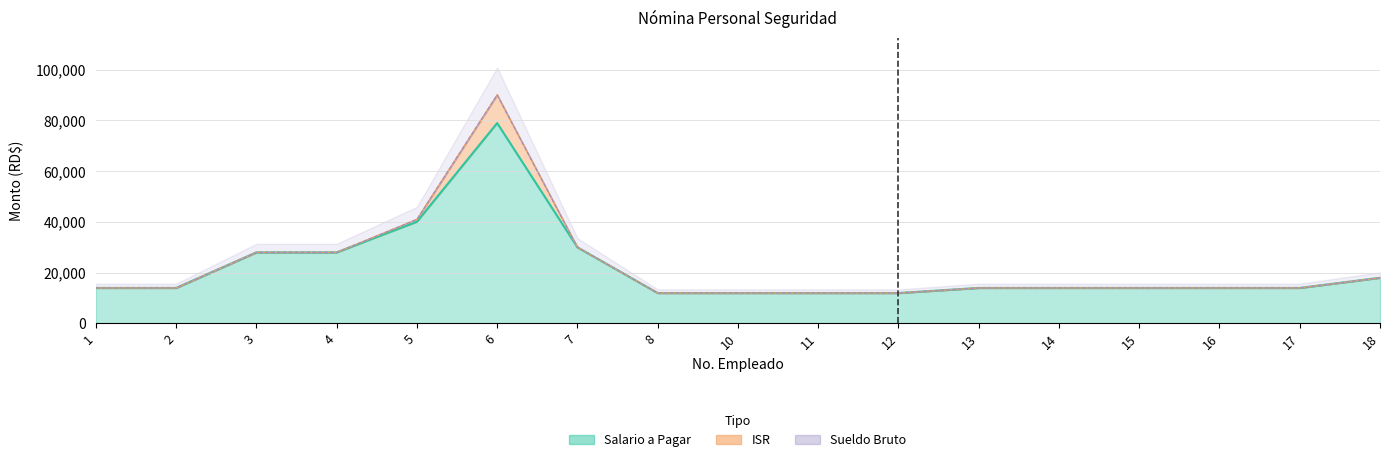

Which has a higher value, 3 or 12?

3